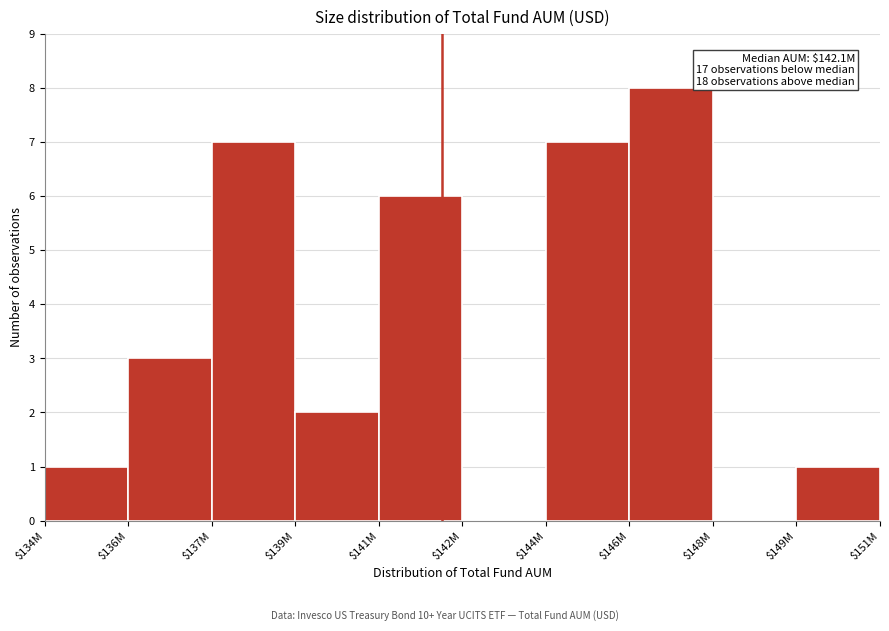

What is the greatest value displayed?

8